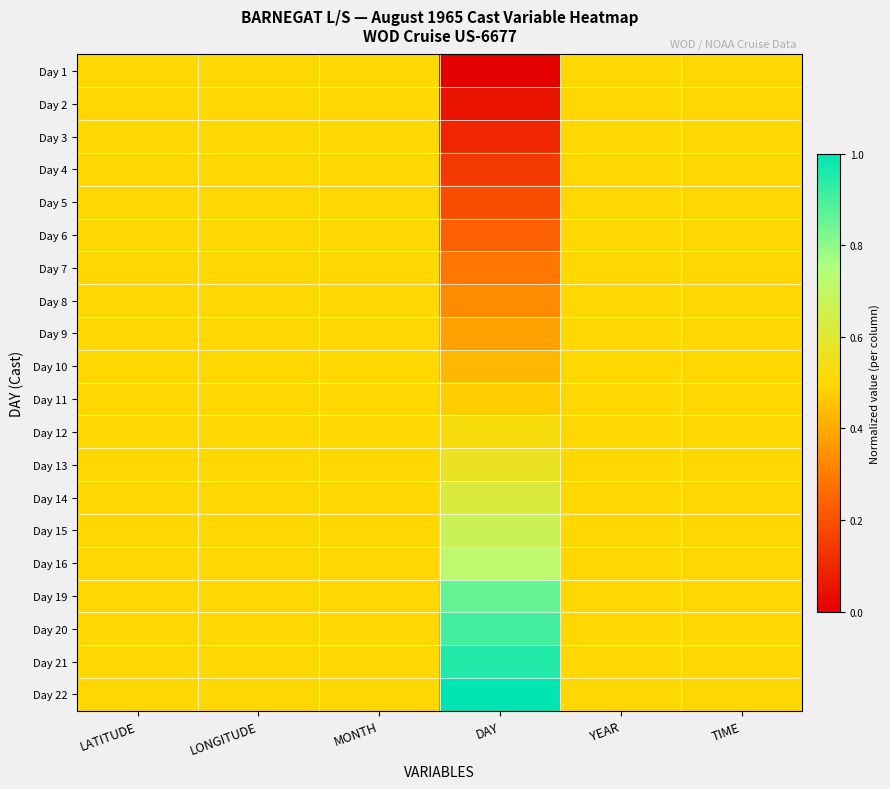

List the series in order of their peak value, highest first.

Day 22, Day 21, Day 20, Day 19, Day 16, Day 15, Day 14, Day 13, Day 12, Day 1, Day 2, Day 3, Day 4, Day 5, Day 6, Day 7, Day 8, Day 9, Day 10, Day 11